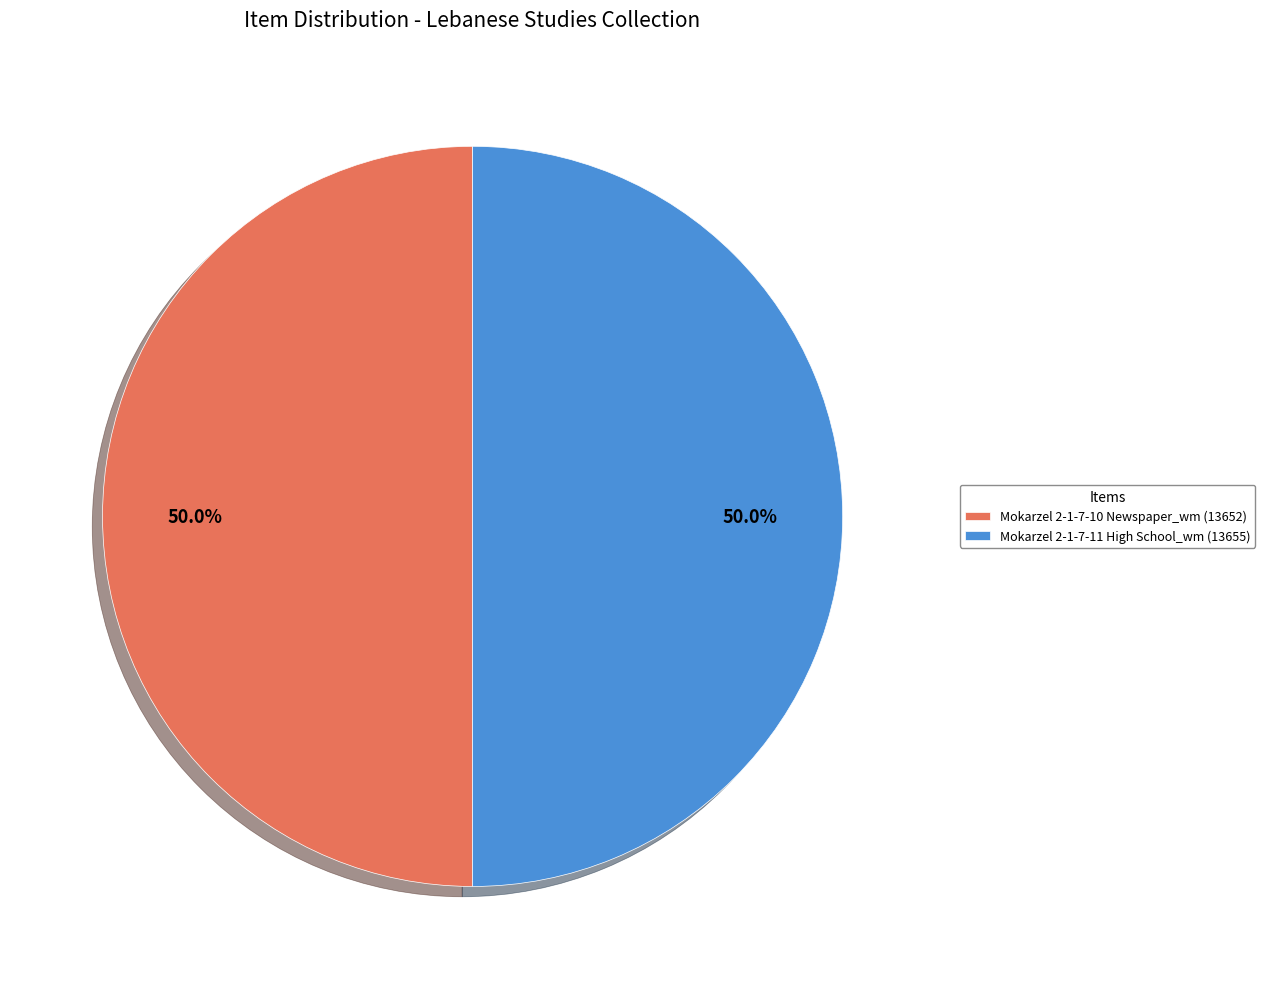

What percentage is NOT represented by Mokarzel 2-1-7-11 High School_wm (13655)?

50.0%